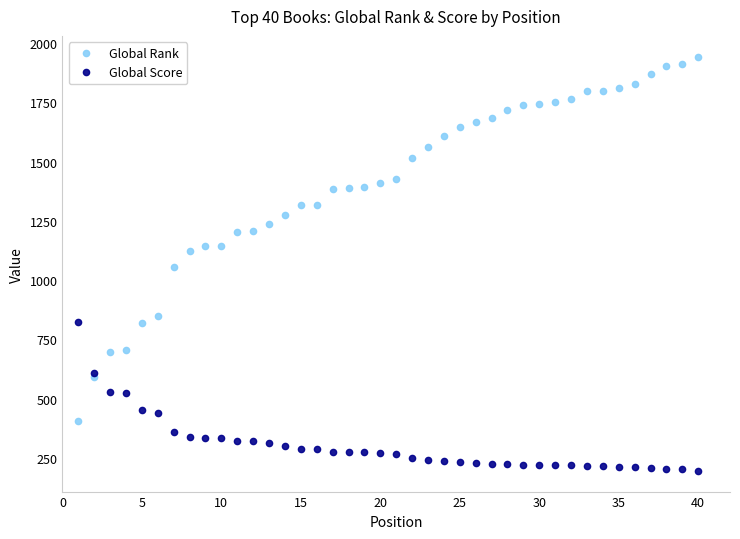

List the series in order of their peak value, highest first.

Global Rank, Global Score